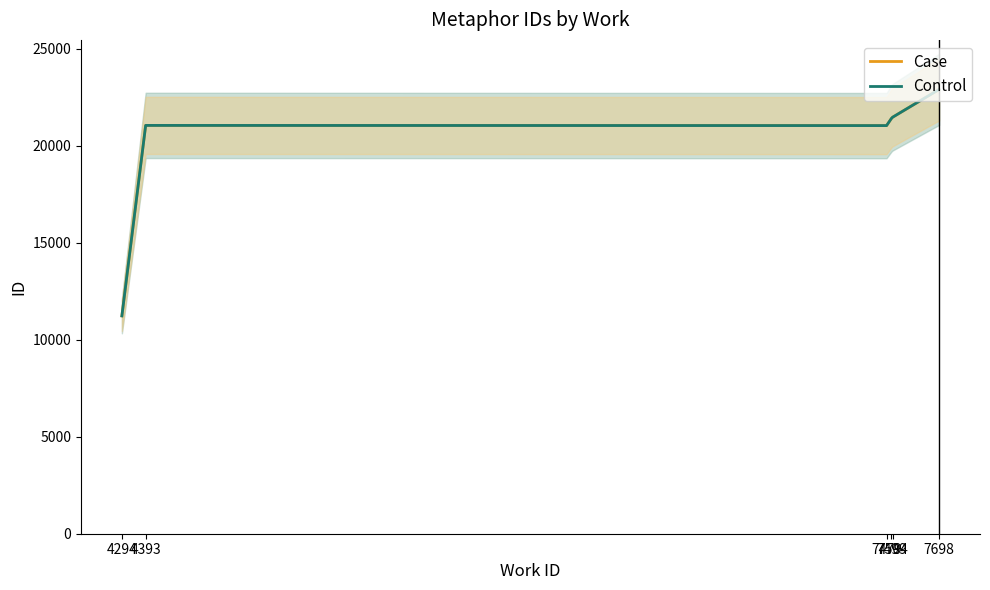

What is the sum of all Control values?

119149